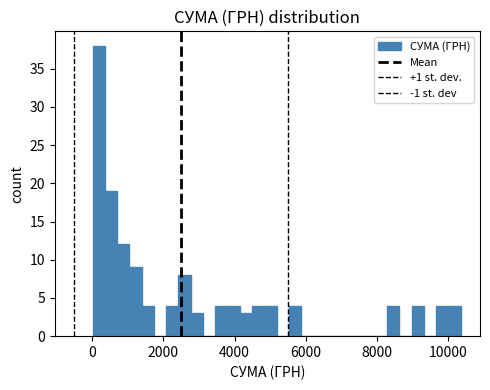

Around what value on the x-axis is the tallest bar? Give the approximate position of its centre, as read against the axis.

200